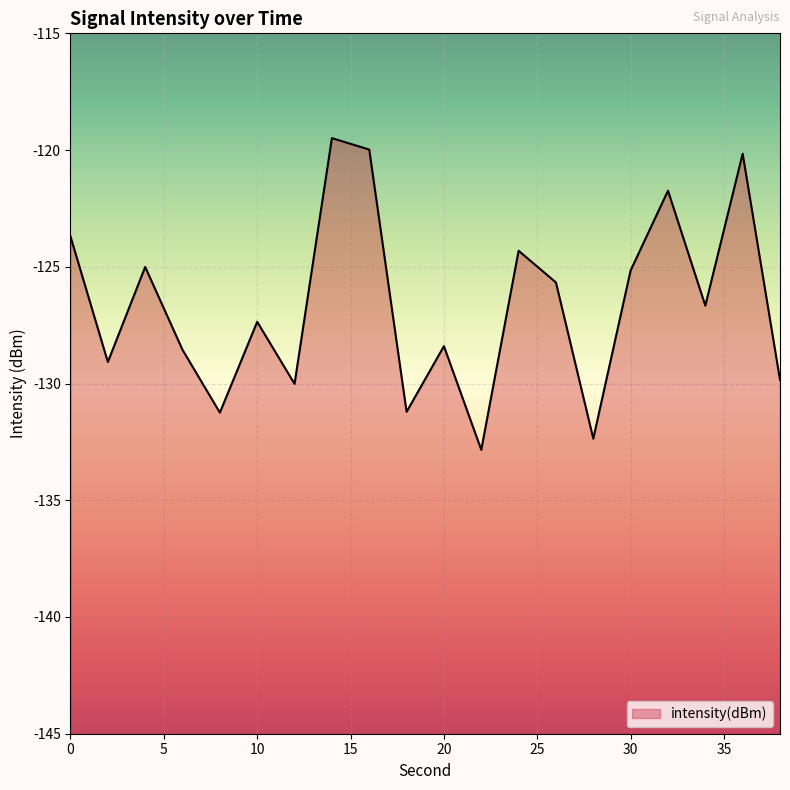

Which has a higher value, 22 or 10?

10